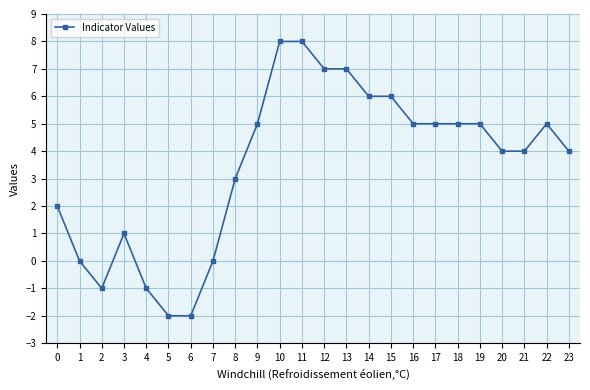

How many lines are shown in the chart?

1